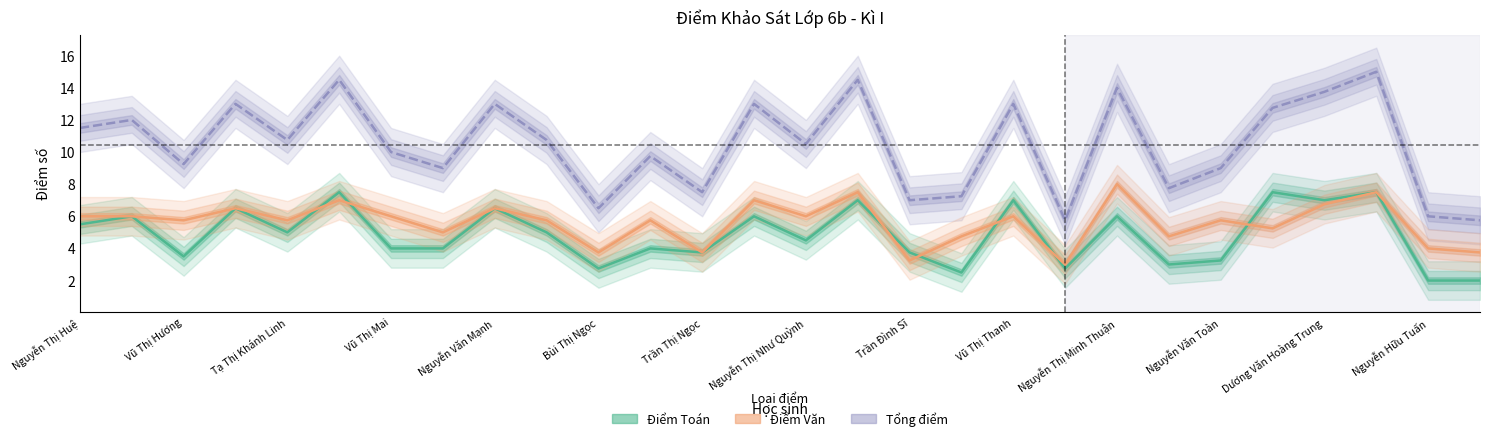

What is the average value of the Tổng điểm series?

10.4